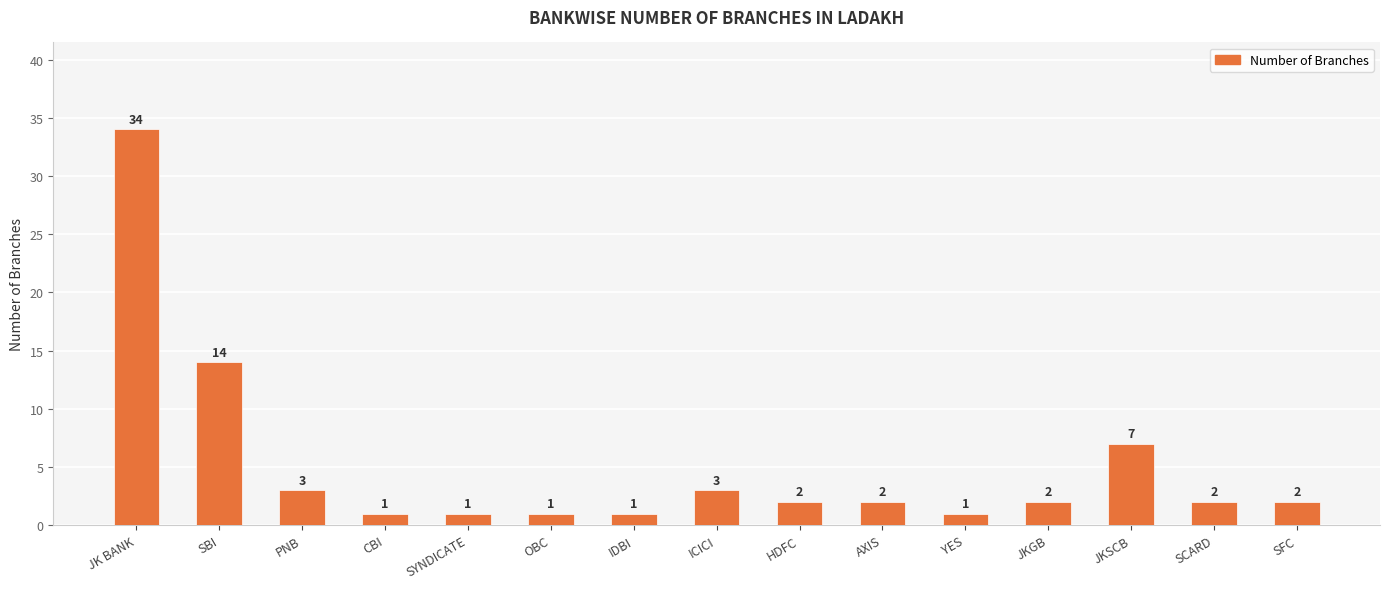

What is the label of the 1st bar from the right?

SFC